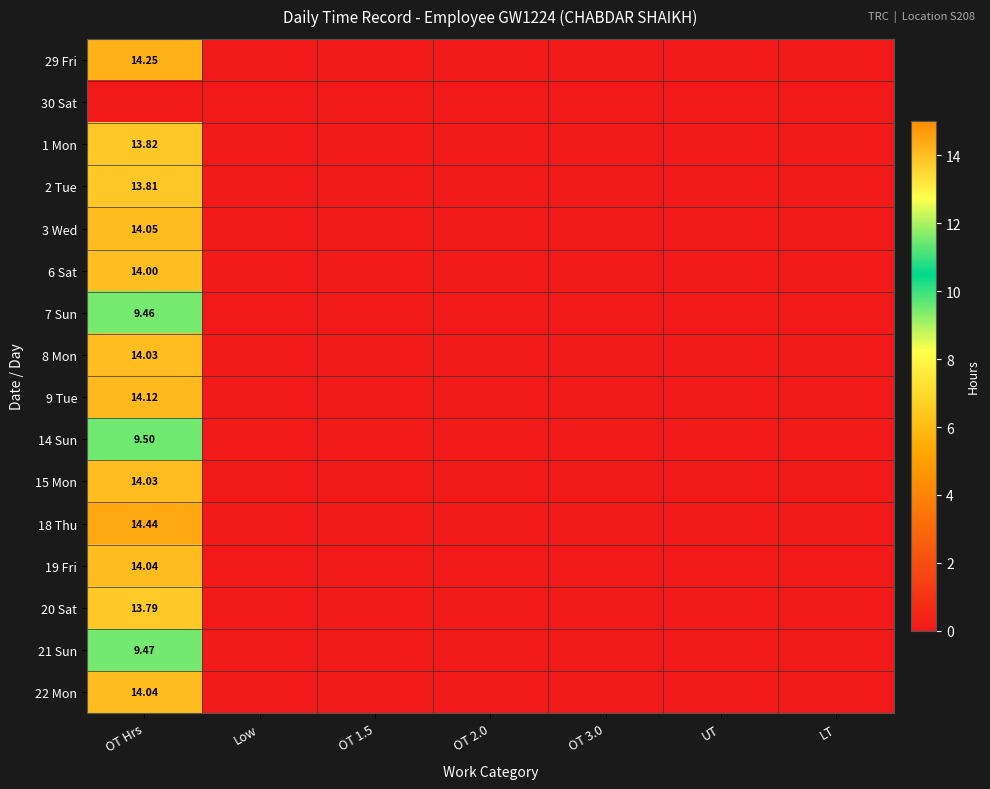

At which category is the sum across all series the highest?

OT Hrs